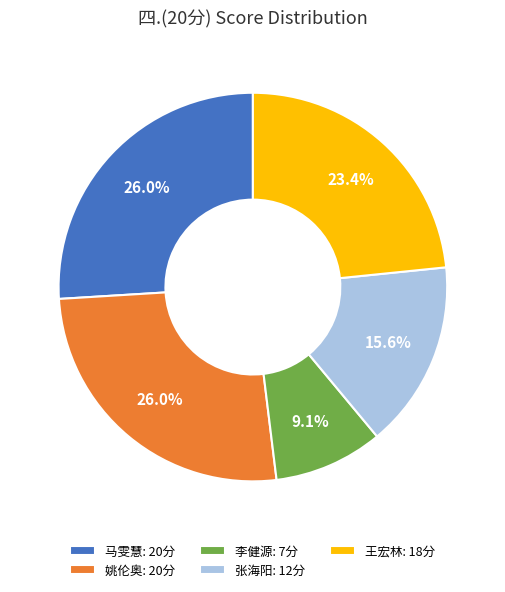

What is the ratio of the value at 马雯慧: 20分 to the value at 张海阳: 12分?

1.7